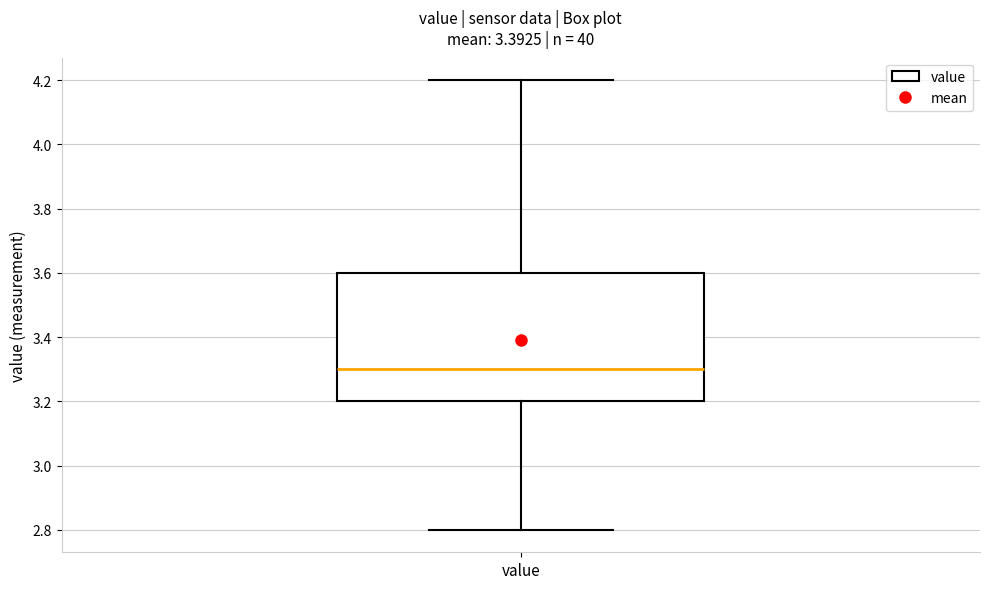

Where is the upper edge of the box for value on the y-axis? The values are not printed on the chart, so give them approximately, as read against the axis.

3.6